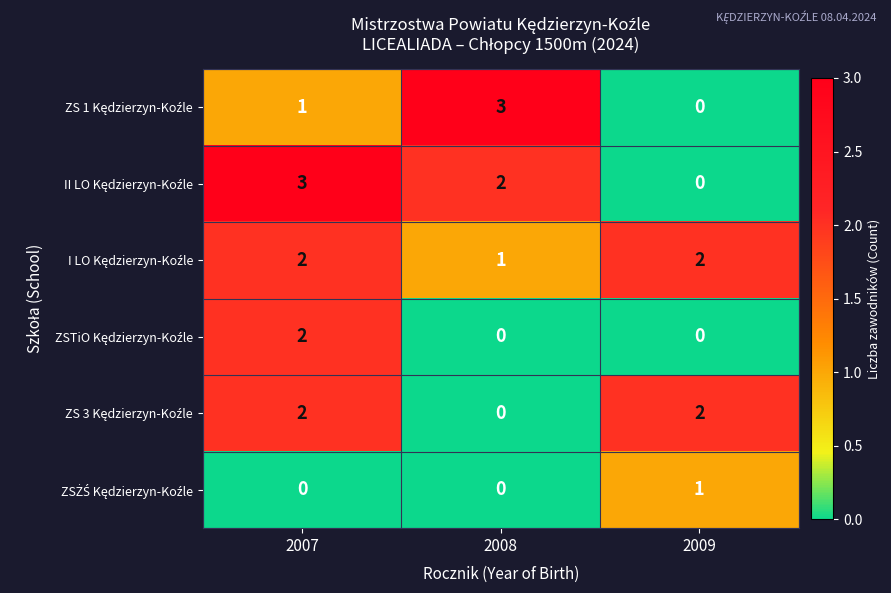

At how many categories does at least one series exceed 0?

3